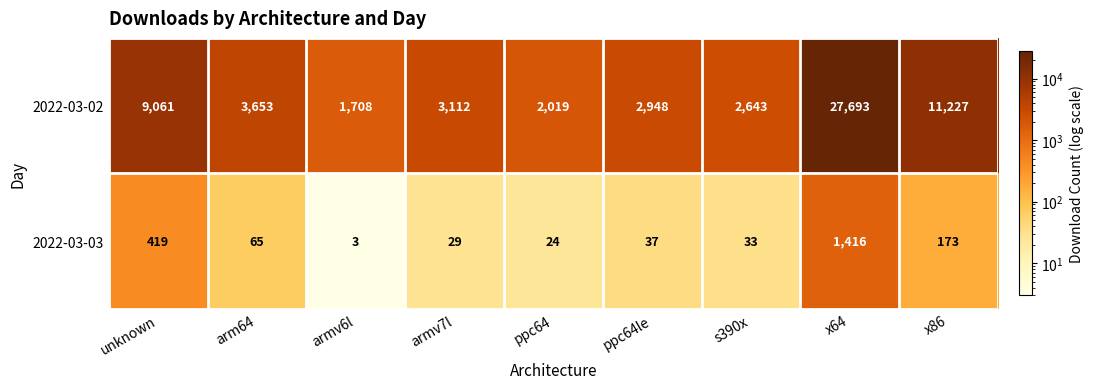

True or false: 2022-03-02 has a value of 1708 at armv6l.

True